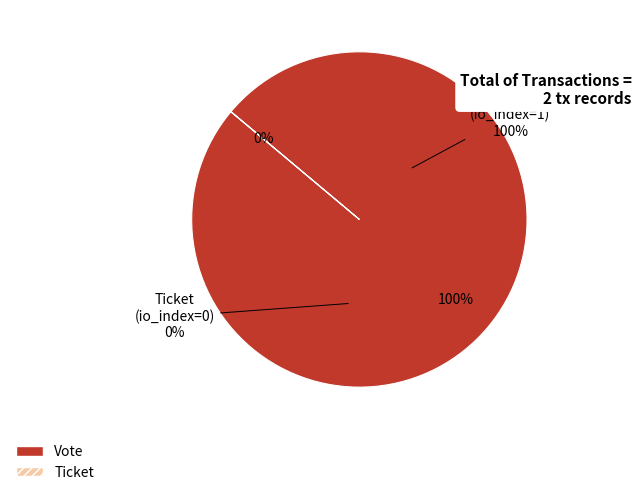

How many slices are in this pie chart?

2